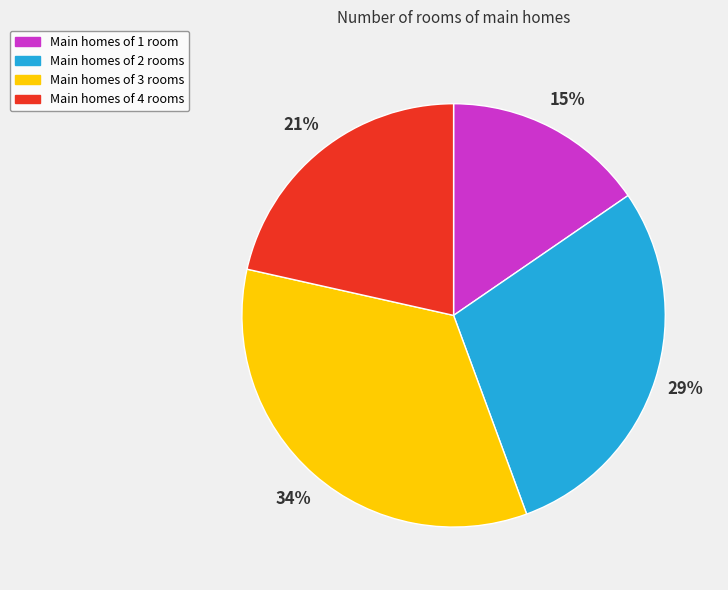

Between Main homes of 4 rooms and Main homes of 2 rooms, which is larger?

Main homes of 2 rooms